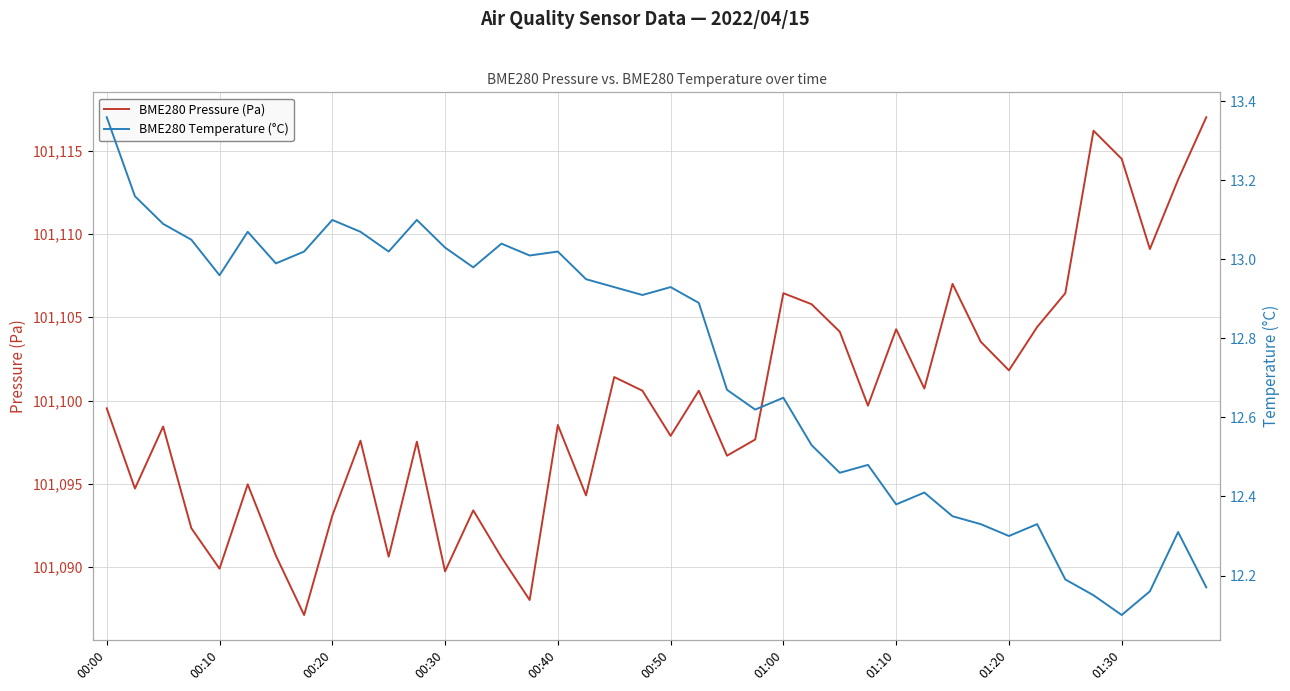

What is the minimum value for BME280 Pressure (Pa)?

101087.1